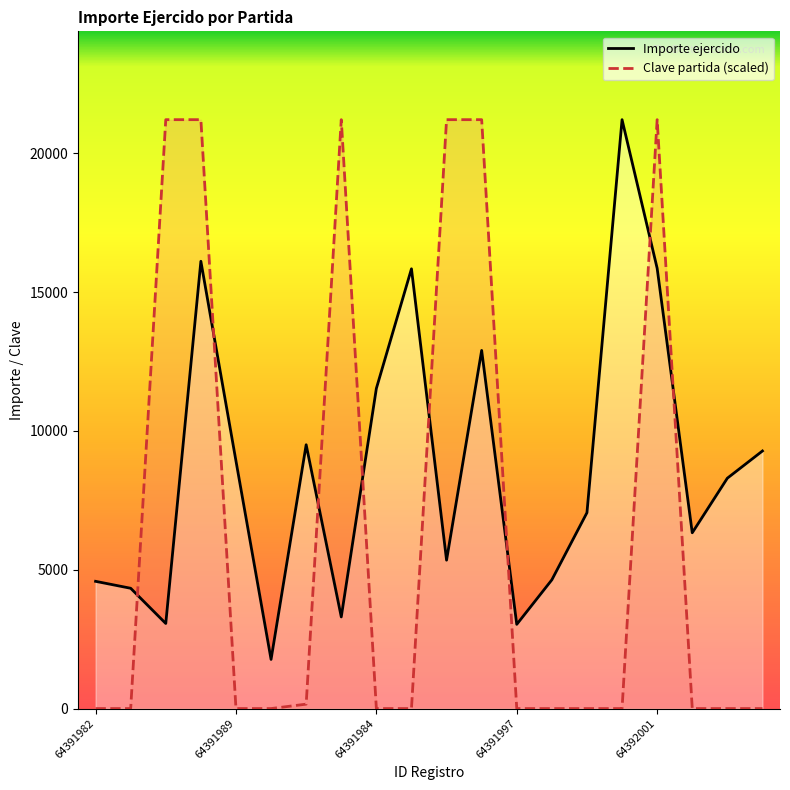

Reading right to left, extract all data points from this chart.

Importe ejercido: 64391995=9276.0	64391994=8296.0	64391993=6330.0	64392001=15856.0	64392000=21208.0	64391999=7054.0	64391998=4636.0	64391997=3032.0	64391996=12898.0	64391986=5344.0	64391985=15837.0	64391984=11528.0	64391992=3300.0	64391991=9500.8	64391990=1769.0	64391989=8917.0	64391988=16108.0	64391987=3064.0	64391983=4332.0	64391982=4582.0
Clave partida: 64391995=0.0	64391994=0.0	64391993=0.0	64392001=21208.0	64392000=0.0	64391999=0.0	64391998=0.0	64391997=0.0	64391996=21208.0	64391986=21208.0	64391985=0.0	64391984=0.0	64391992=21208.0	64391991=159.1	64391990=0.0	64391989=0.0	64391988=21208.0	64391987=21208.0	64391983=0.0	64391982=0.0